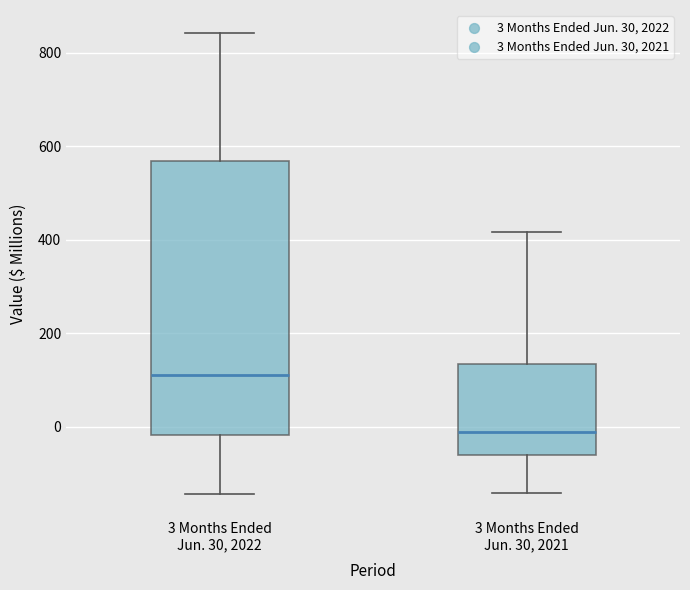

Reading left to right, read every box against the y-axis: the position of its median line, the range the box covers, and the ends of its whiskers. The values are not printed on the chart, so give them approximately, as read against the axis.

3 Months Ended Jun. 30, 2022: median 120, box -20 to 560, whiskers -140 to 840
3 Months Ended Jun. 30, 2021: median 0, box -60 to 140, whiskers -140 to 420